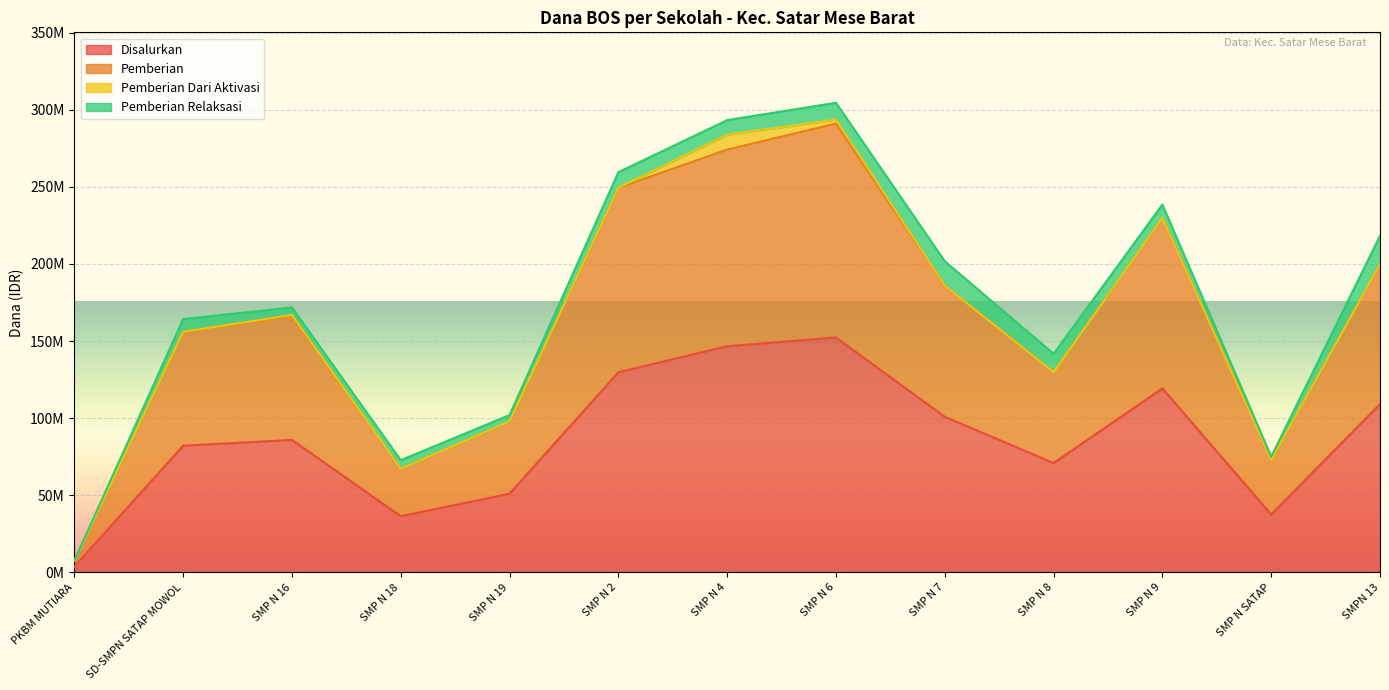

What is the minimum value for Disalurkan?

3750000